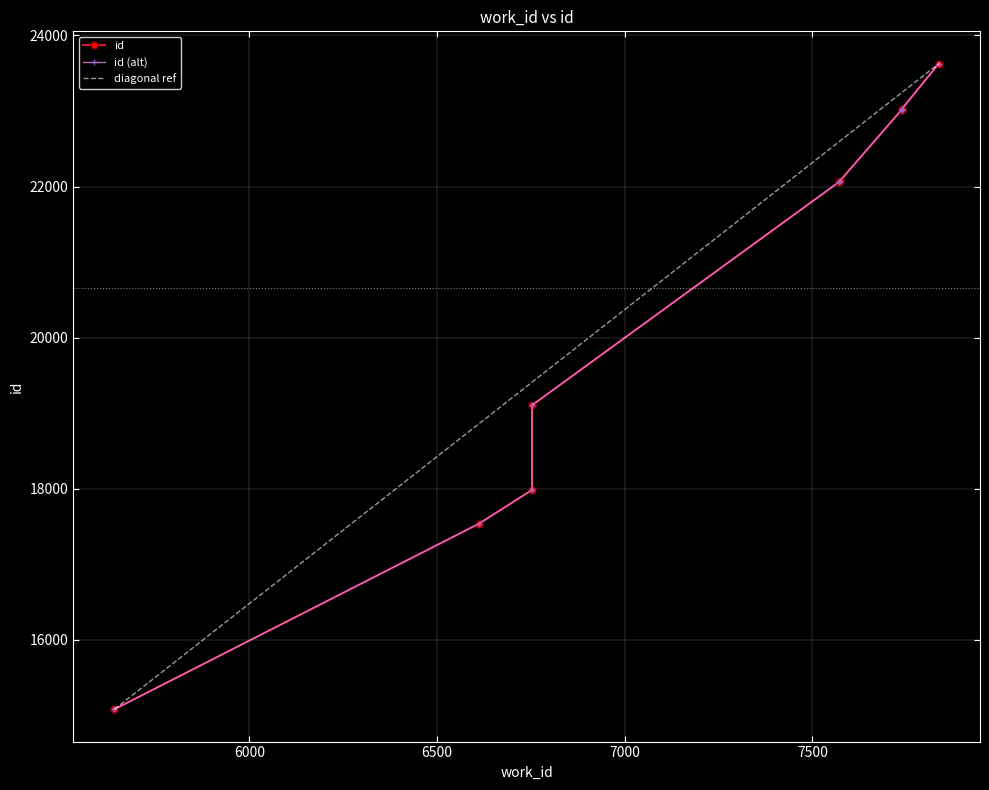

True or false: the data has more than 2 interior local peaks.

False